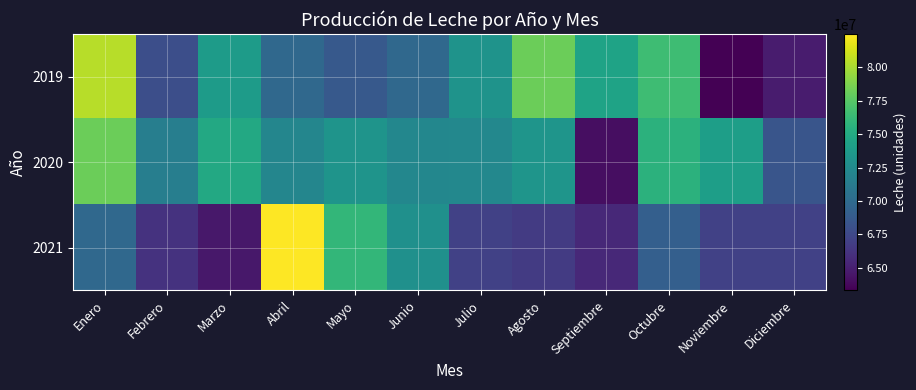

What is the smallest value displayed?

63312396.2